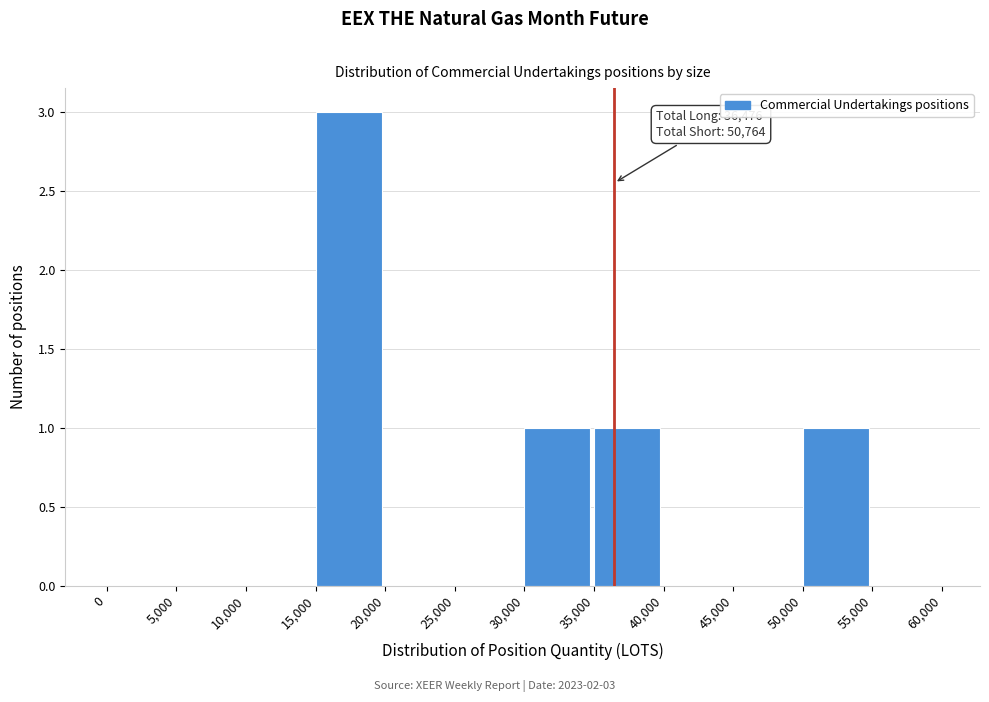

Which range on the x-axis has the tallest bar?

15,000 to 20,000